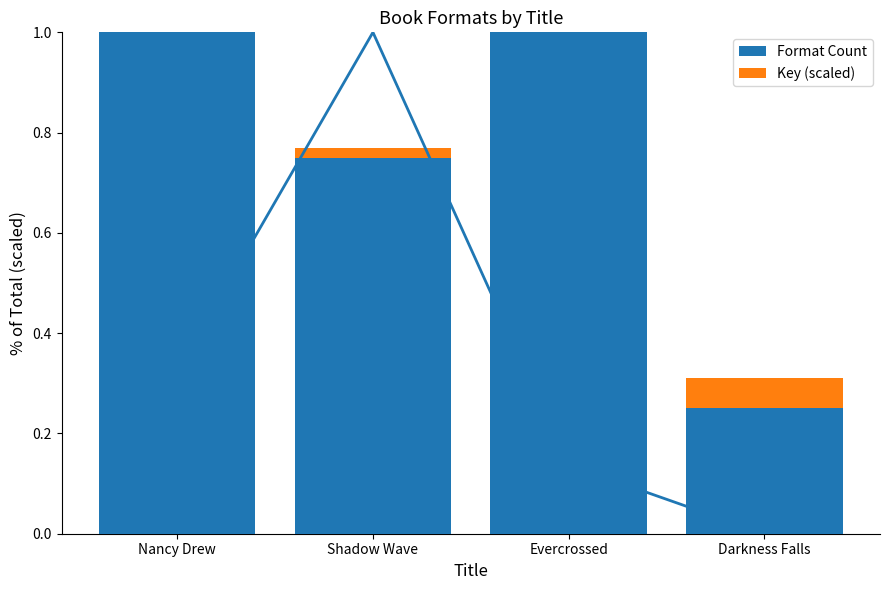

Which category has the lowest value across all series?

Shadow Wave